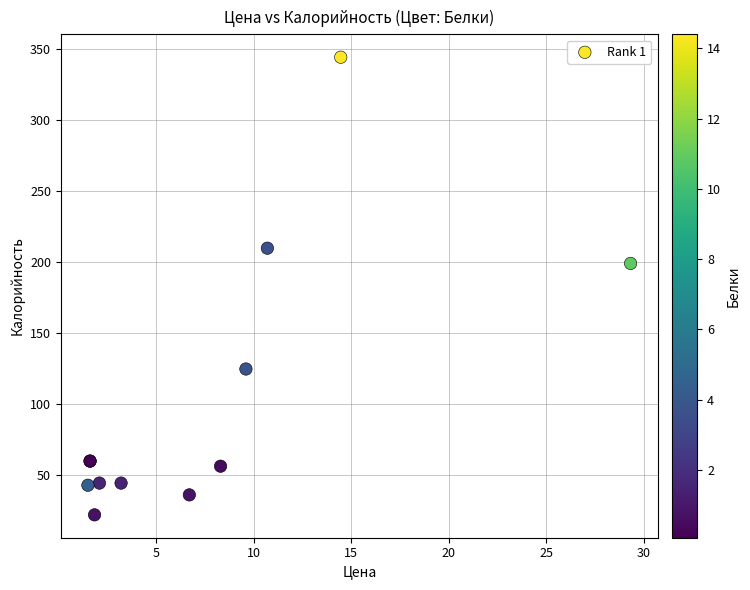

What Y value in the scatter plot is closest to 183?

199.0